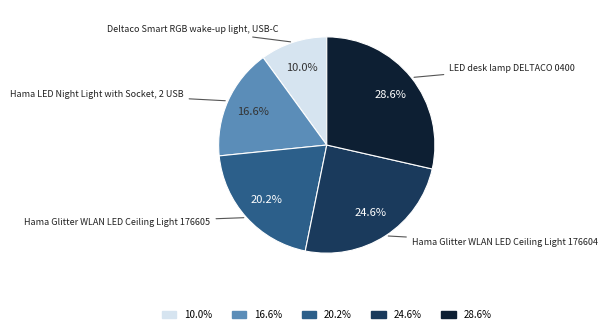

Is there a majority slice in this chart?

No